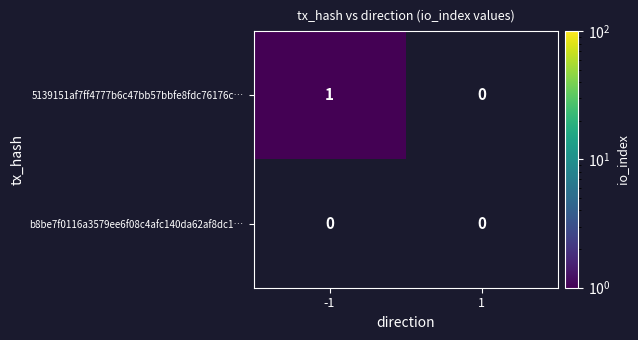

Rank the series by their maximum value, from lowest to highest.

b8be7f0116a3579ee6f08c4afc140da62af8dc1…, 5139151af7ff4777b6c47bb57bbfe8fdc76176c…